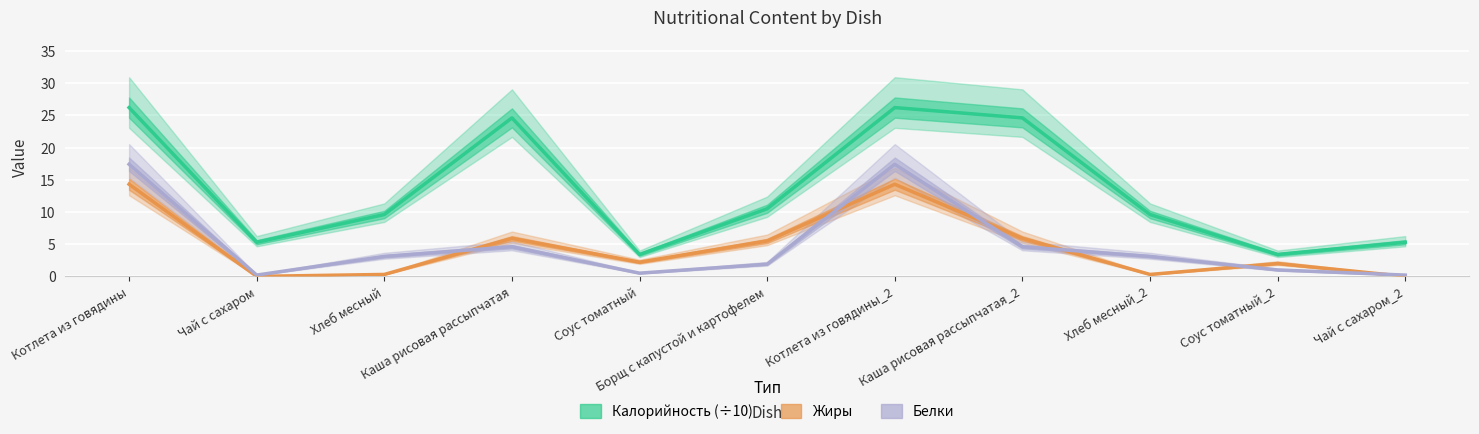

True or false: Белки has a value of 2.8 at Каша рисовая рассыпчатая.

False